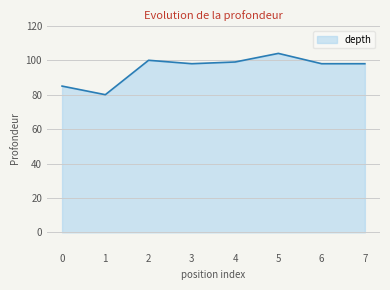

Reading left to right, extract all data points from this chart.

0=85	1=80	2=100	3=98	4=99	5=104	6=98	7=98